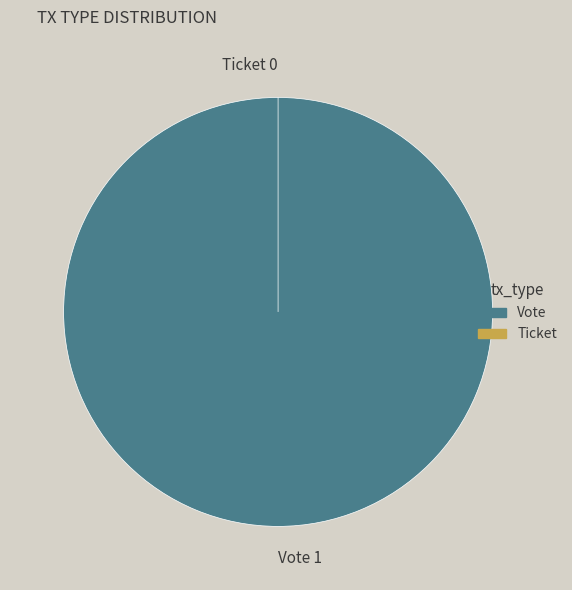

What is the smallest slice in the pie chart?

Ticket